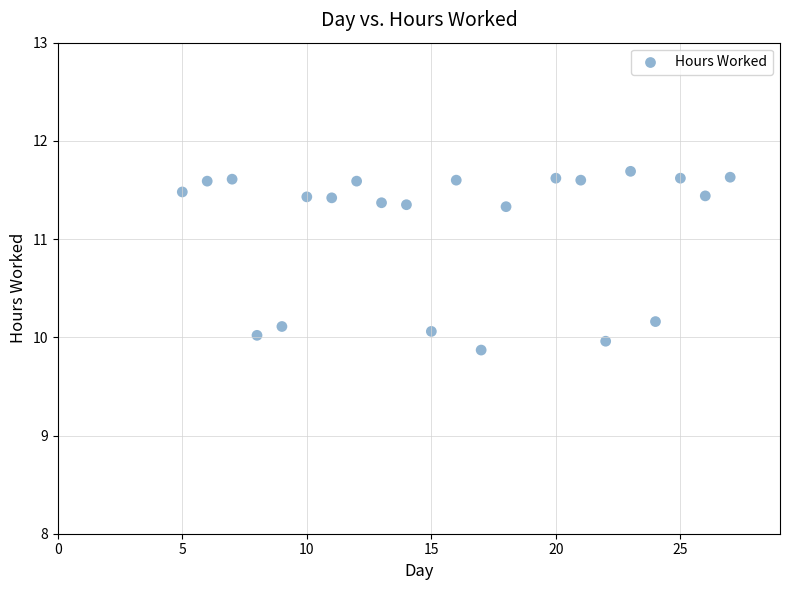

What is the range of X values (max minus min)?

22.0